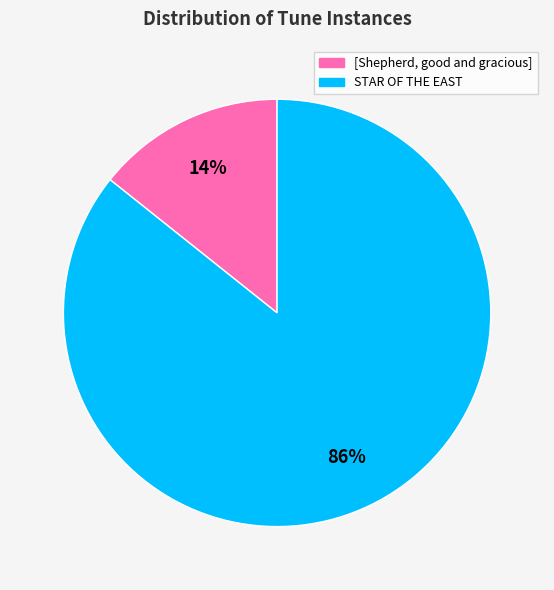

How many slices are in this pie chart?

2